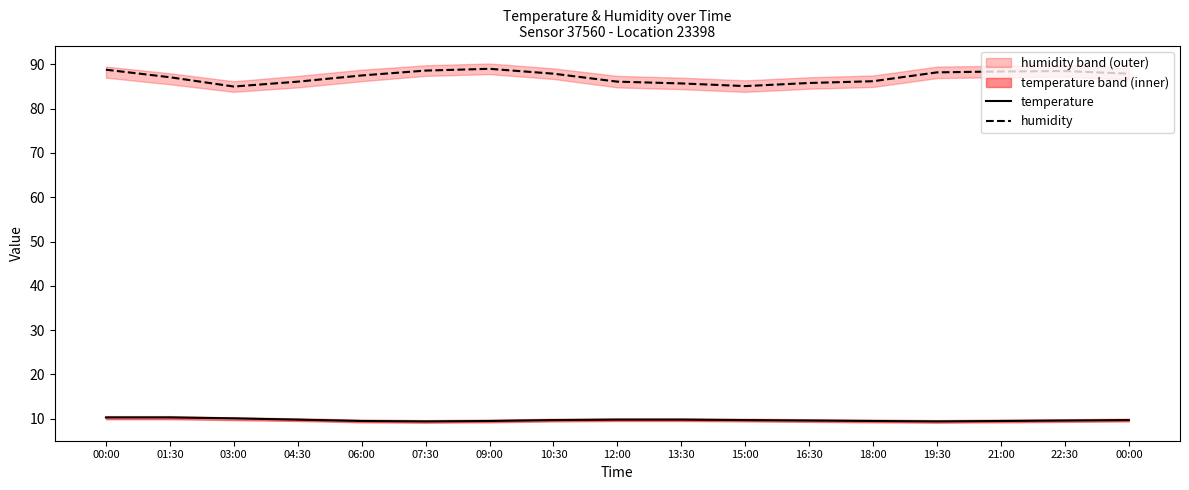

In humidity, how many points are lower than both neighbors (excluding endpoints)?

2